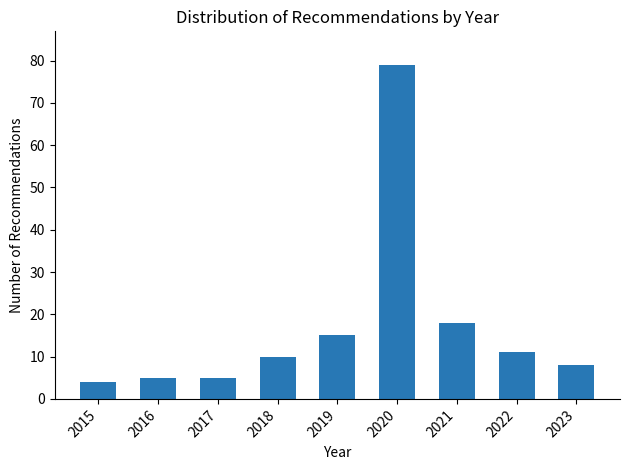

Reading left to right, list all the values displayed in this chart.

2015=4	2016=5	2017=5	2018=10	2019=15	2020=79	2021=18	2022=11	2023=8